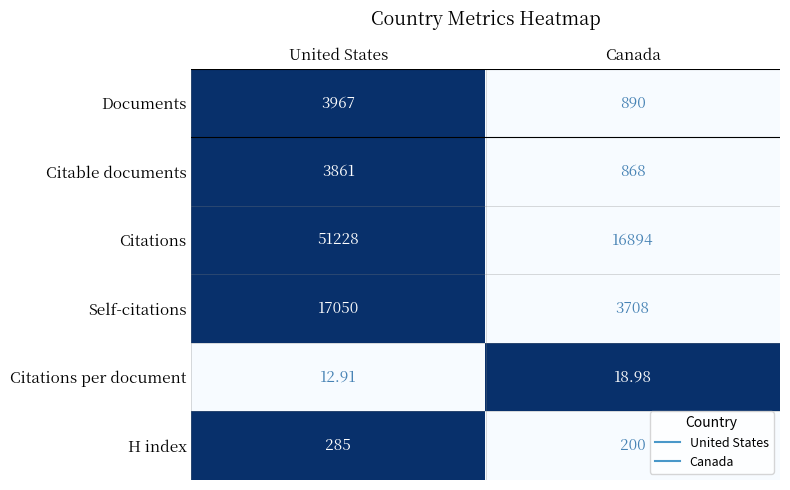

Which series has the largest total across all categories?

Citations